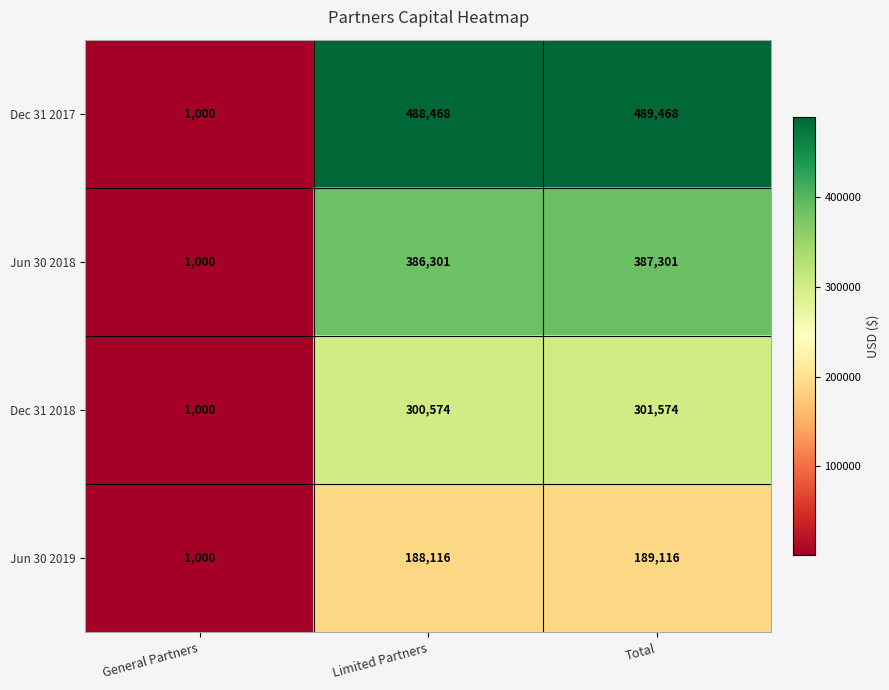

Rank the series by their average value, from highest to lowest.

Dec 31 2017, Jun 30 2018, Dec 31 2018, Jun 30 2019